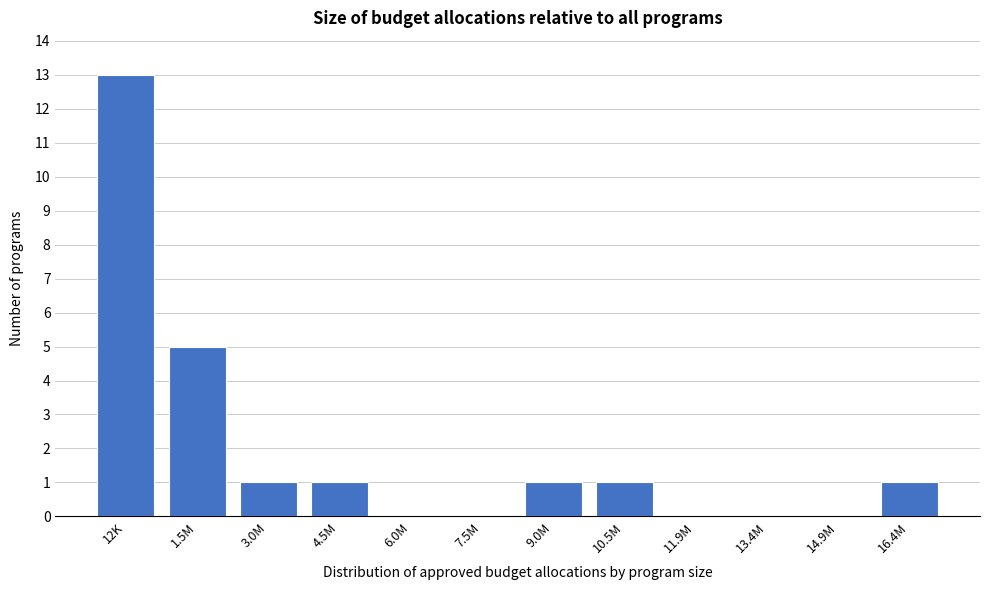

The value at 11.9M is 8. True or false?

False